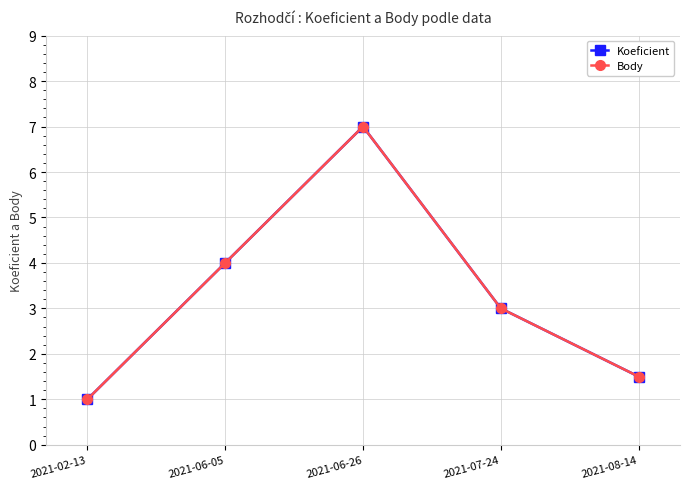

Does the chart have visible grid lines?

Yes